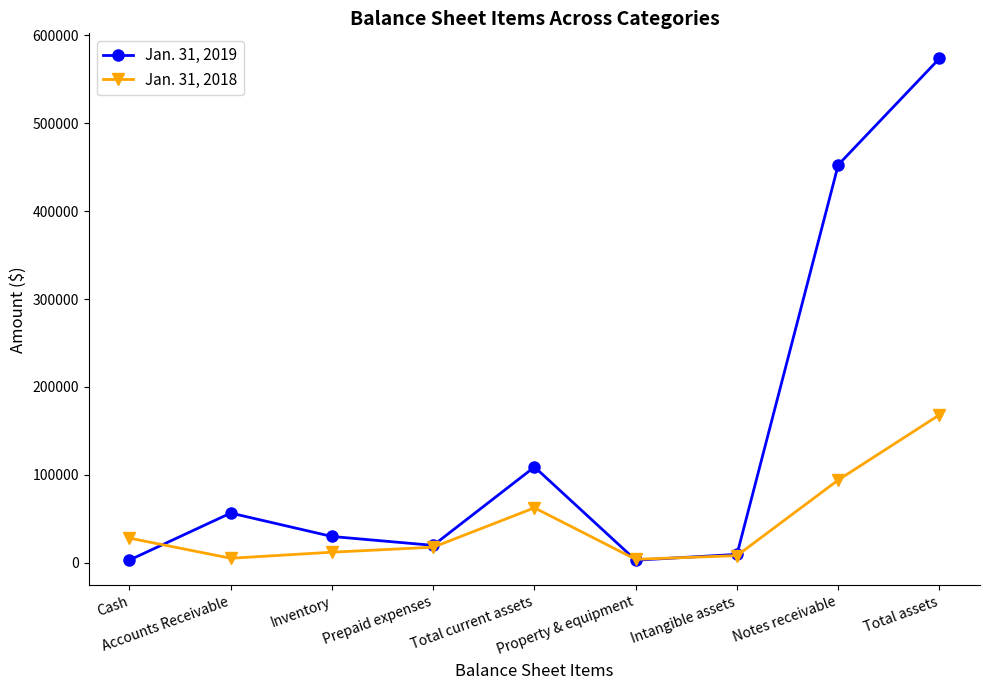

Which series has the widest spread of values?

Jan. 31, 2019